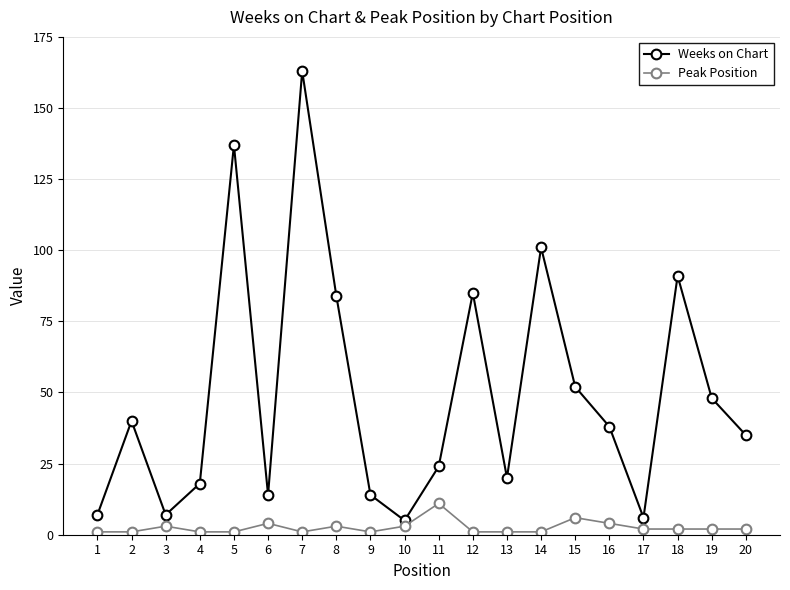

True or false: Peak Position and Weeks on Chart cross at least once.

False